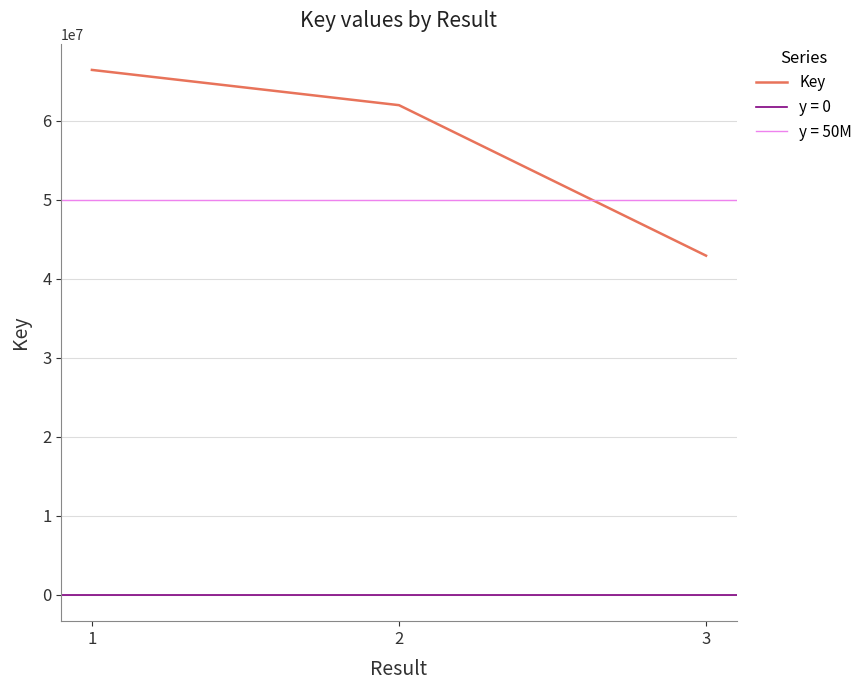

What is the sum of the values at 3 and 2?

104946386